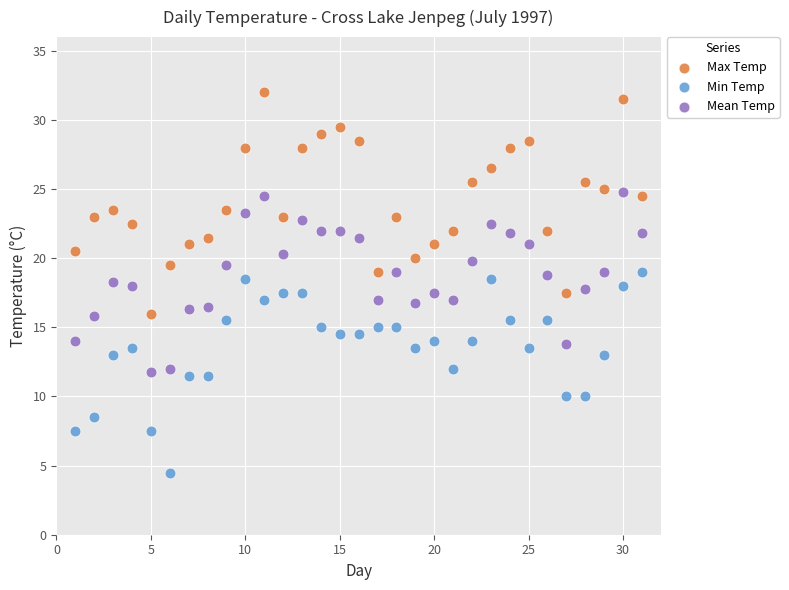

What is the X range (max minus min) for the scatter plot?

30.0